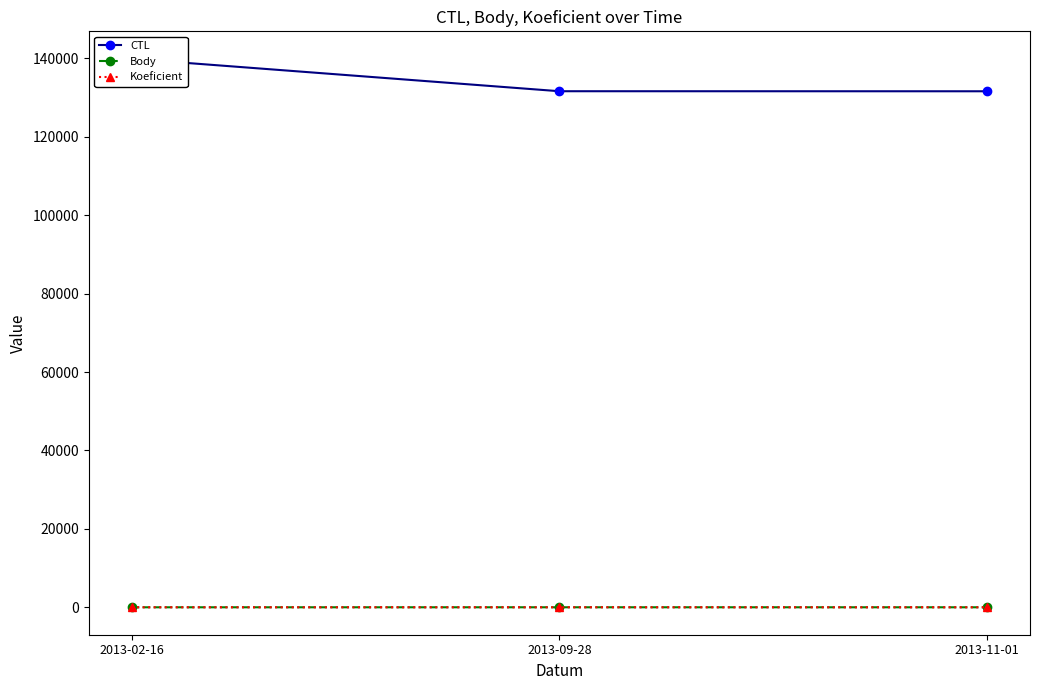

What is the total value across all series at 2013-11-01?

131614.5